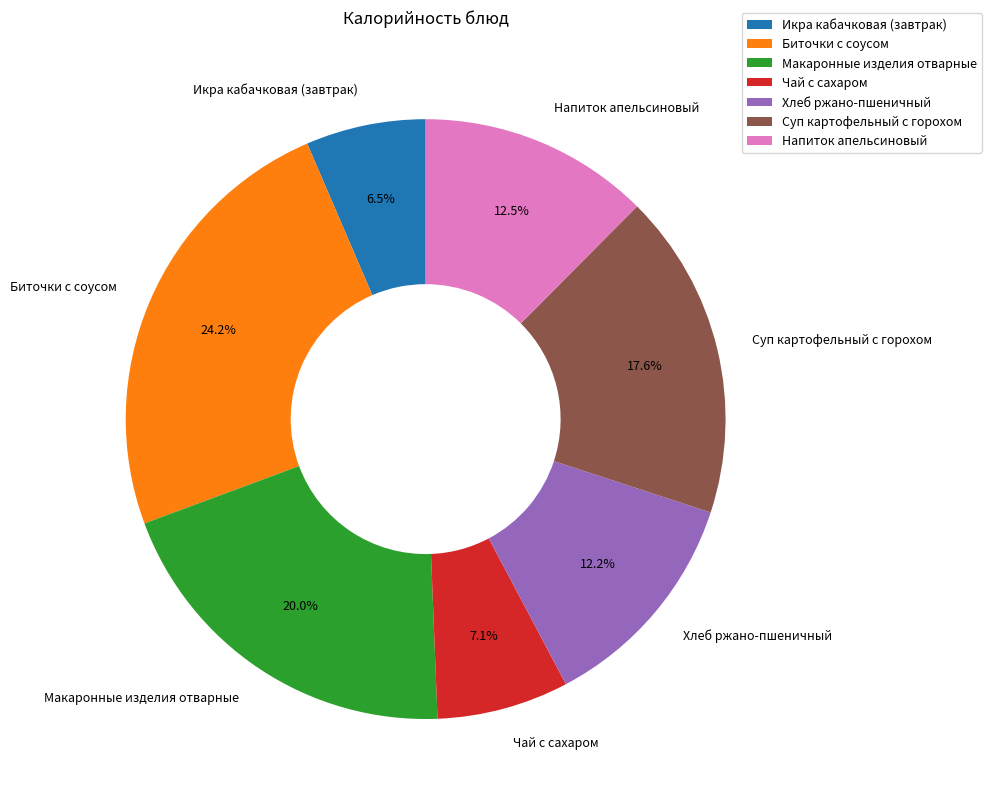

To the nearest percent, what portion does Чай с сахаром represent?

7%